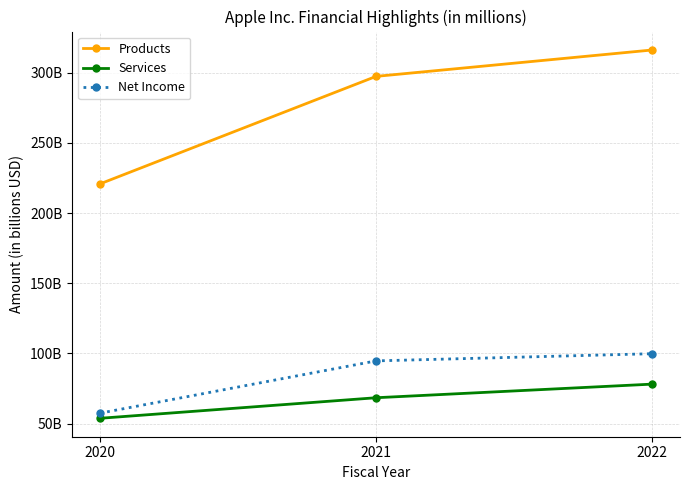

What is the sum of all Net Income values?

251.9